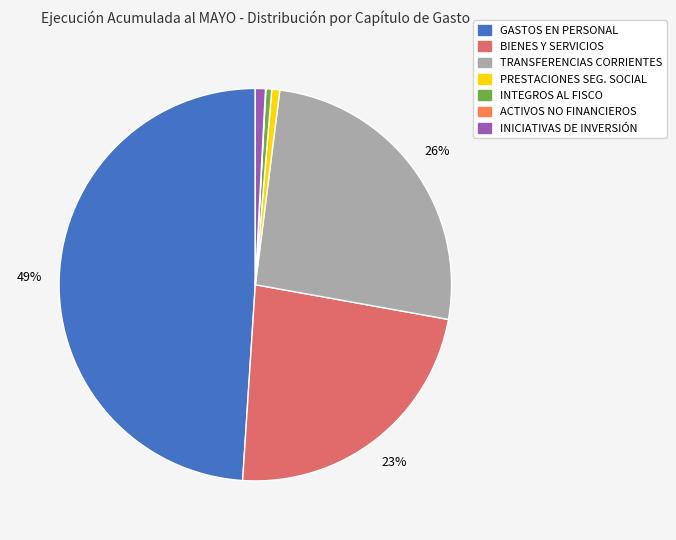

Which slice is the largest?

GASTOS EN PERSONAL